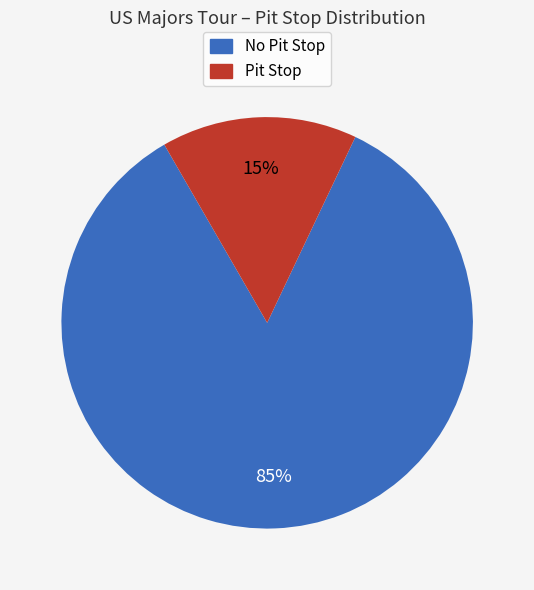

To the nearest percent, what is the average slice percentage?

50%